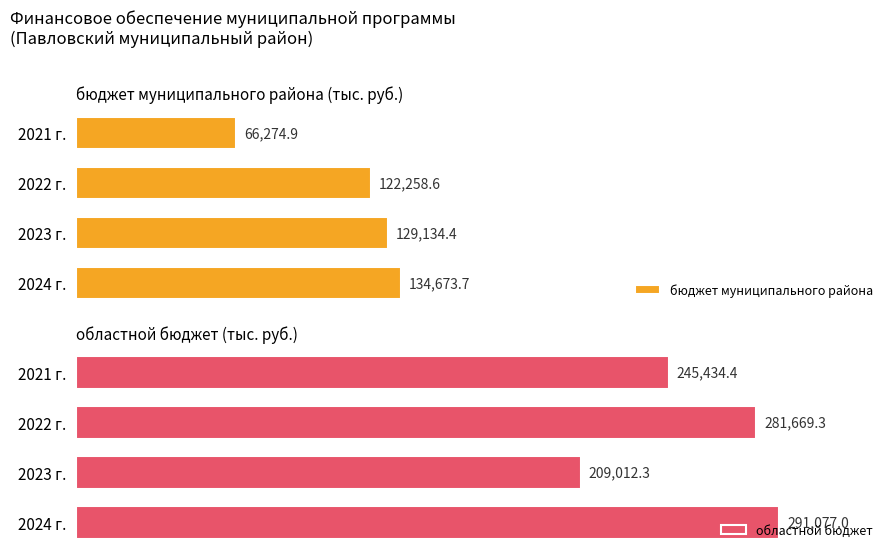

Where is бюджет муниципального района nearest to the value 100474?

2022 г.